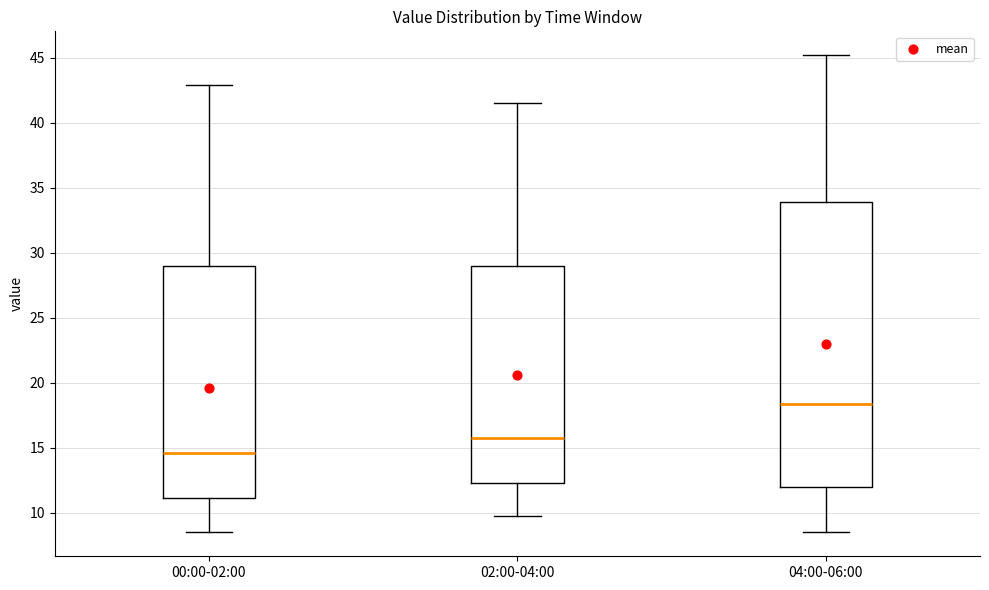

Where does the upper whisker of the box for 04:00-06:00 end on the y-axis? The values are not printed on the chart, so give them approximately, as read against the axis.

45.0